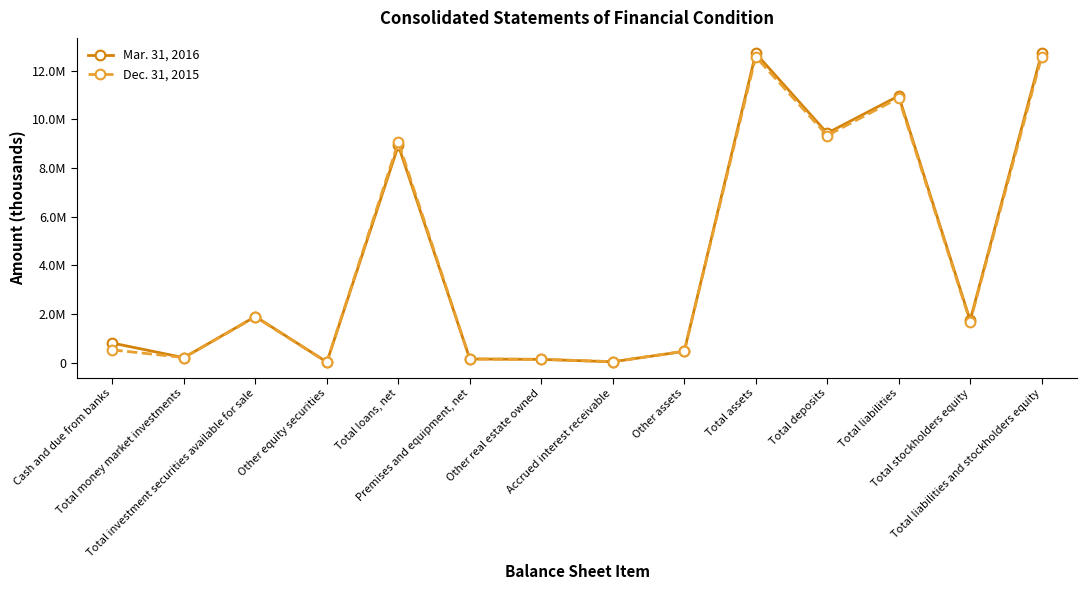

At how many categories does at least one series exceed 437423?

9